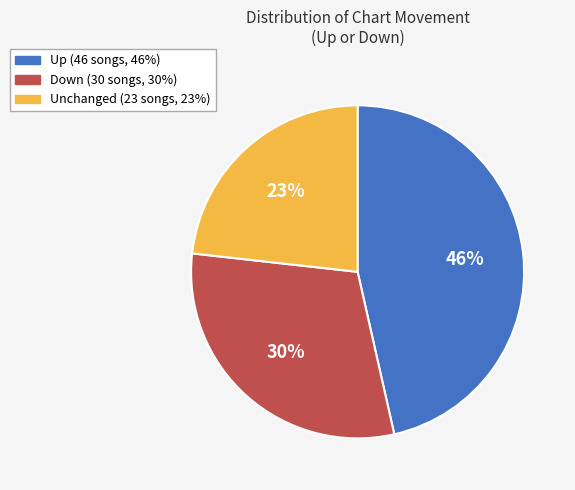

Is there a majority slice in this chart?

No